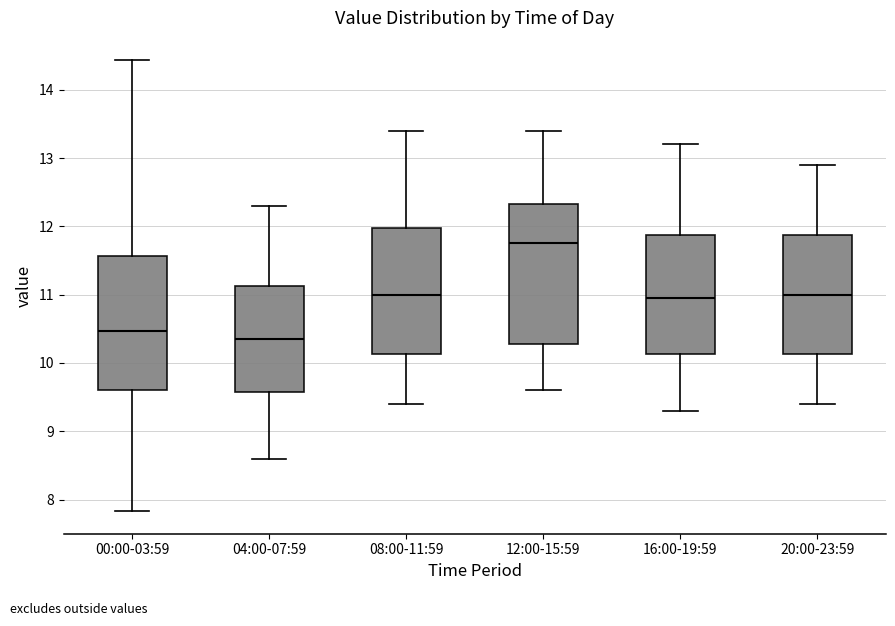

Reading left to right, read every box against the y-axis: the position of its median line, the range the box covers, and the ends of its whiskers. The values are not printed on the chart, so give them approximately, as read against the axis.

00:00-03:59: median 10.5, box 9.6 to 11.6, whiskers 7.8 to 14.4
04:00-07:59: median 10.4, box 9.6 to 11.1, whiskers 8.6 to 12.3
08:00-11:59: median 11.0, box 10.1 to 12.0, whiskers 9.4 to 13.4
12:00-15:59: median 11.8, box 10.3 to 12.3, whiskers 9.6 to 13.4
16:00-19:59: median 11.0, box 10.1 to 11.9, whiskers 9.3 to 13.2
20:00-23:59: median 11.0, box 10.1 to 11.9, whiskers 9.4 to 12.9